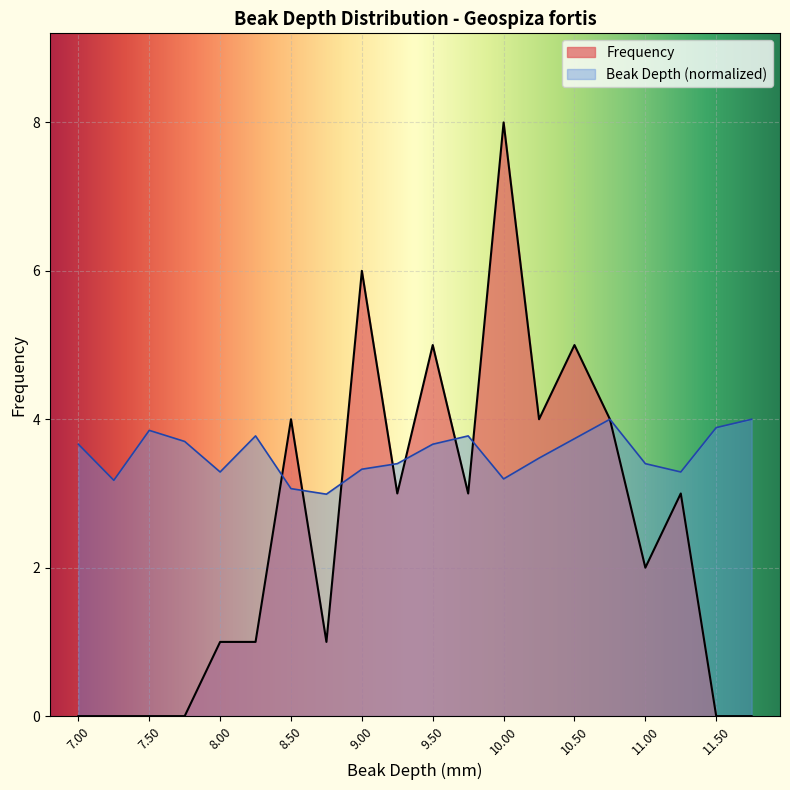

How many interior local valleys does the Frequency series have?

5